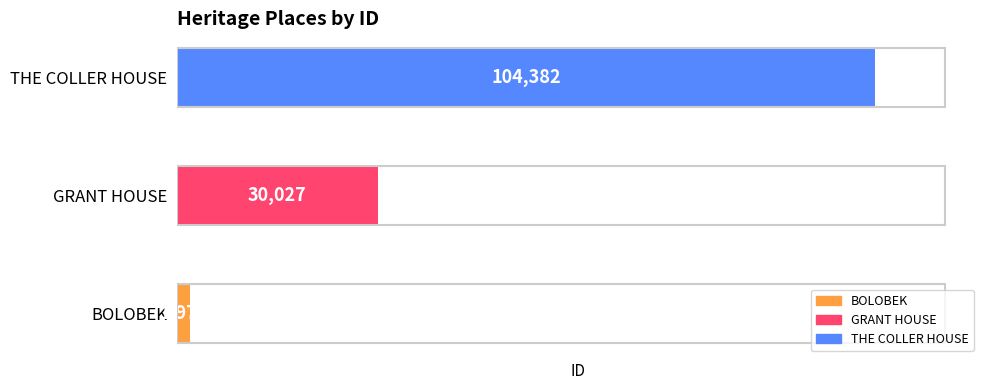

What is the difference between the second highest and minimum values?

28057